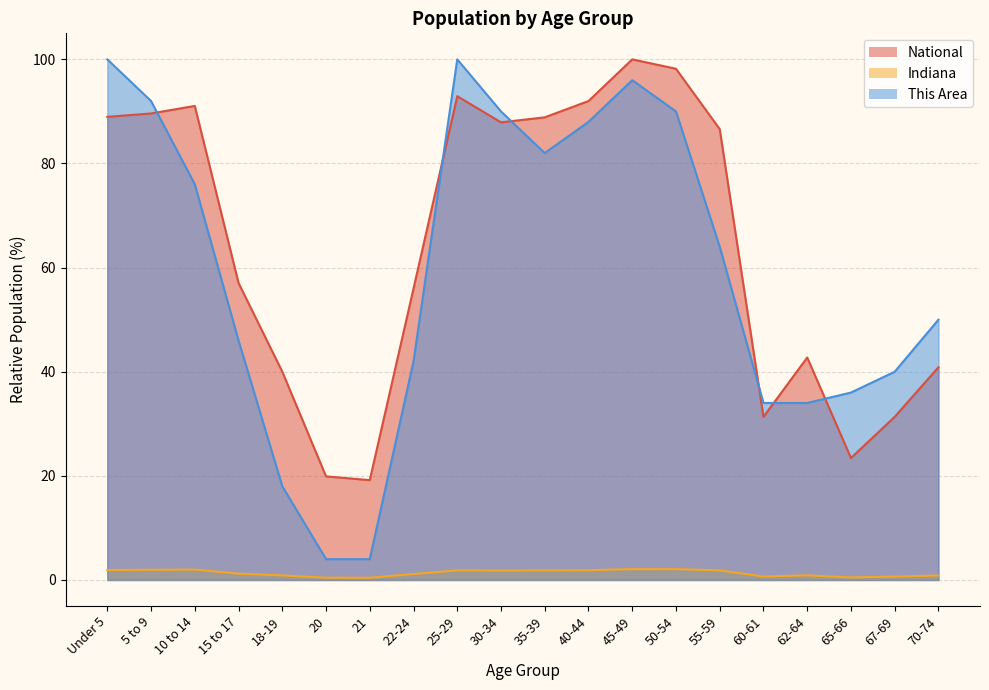

Reading right to left, transcribe all the data shown in this chart.

This Area: 50.0	40.0	36.0	34.0	34.0	64.0	90.0	96.0	88.0	82.0	90.0	100.0	42.0	4.0	4.0	18.0	46.0	76.0	92.0	100.0
Indiana: 0.9	0.7	0.5	0.9	0.7	1.8	2.1	2.1	1.9	1.8	1.8	1.8	1.1	0.4	0.4	0.9	1.2	2.0	2.0	1.9
National: 40.9	31.3	23.4	42.7	31.3	86.6	98.2	100.0	92.0	88.9	87.9	92.9	56.0	19.2	19.9	40.0	57.0	91.1	89.6	89.0